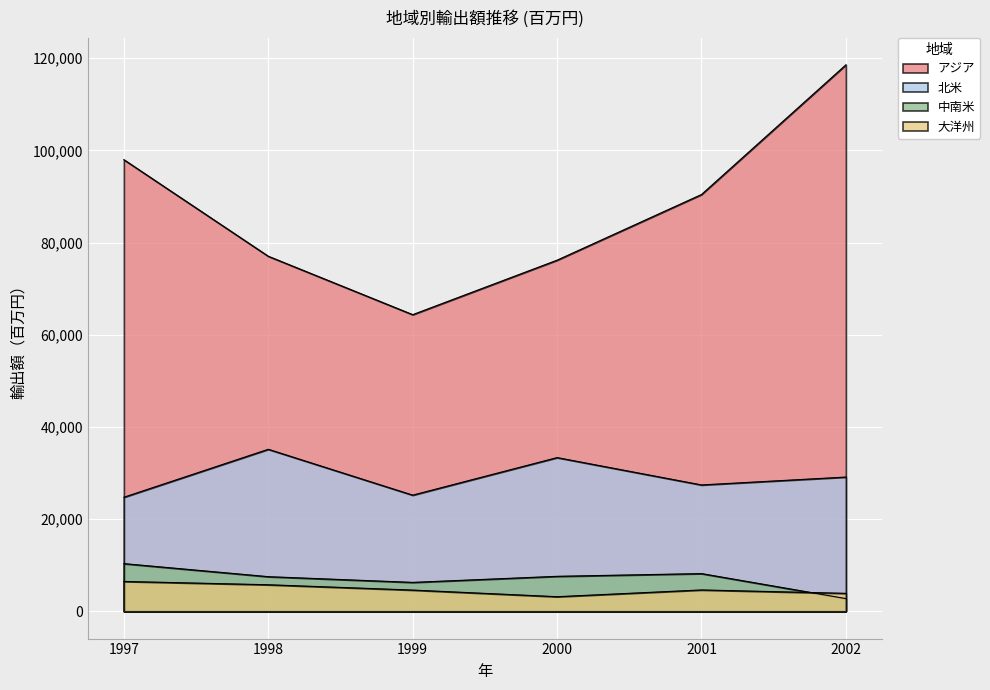

What is the value of the 大洋州 point at the 2nd from the left?

5750.0